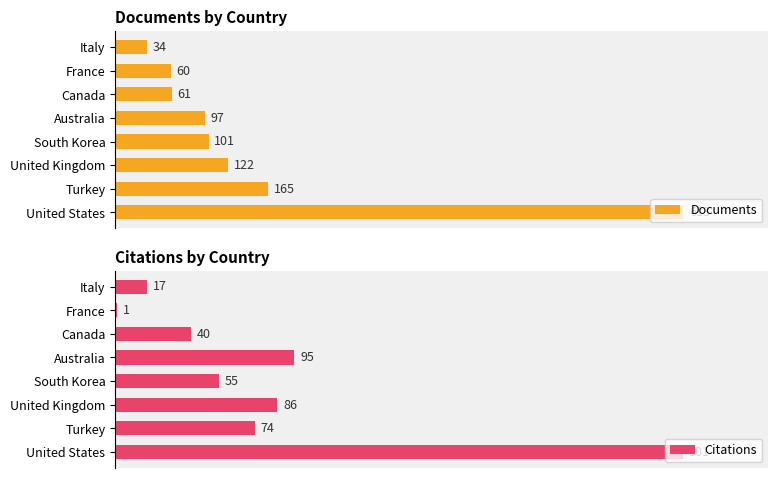

What is the sum of all Documents values?

1253